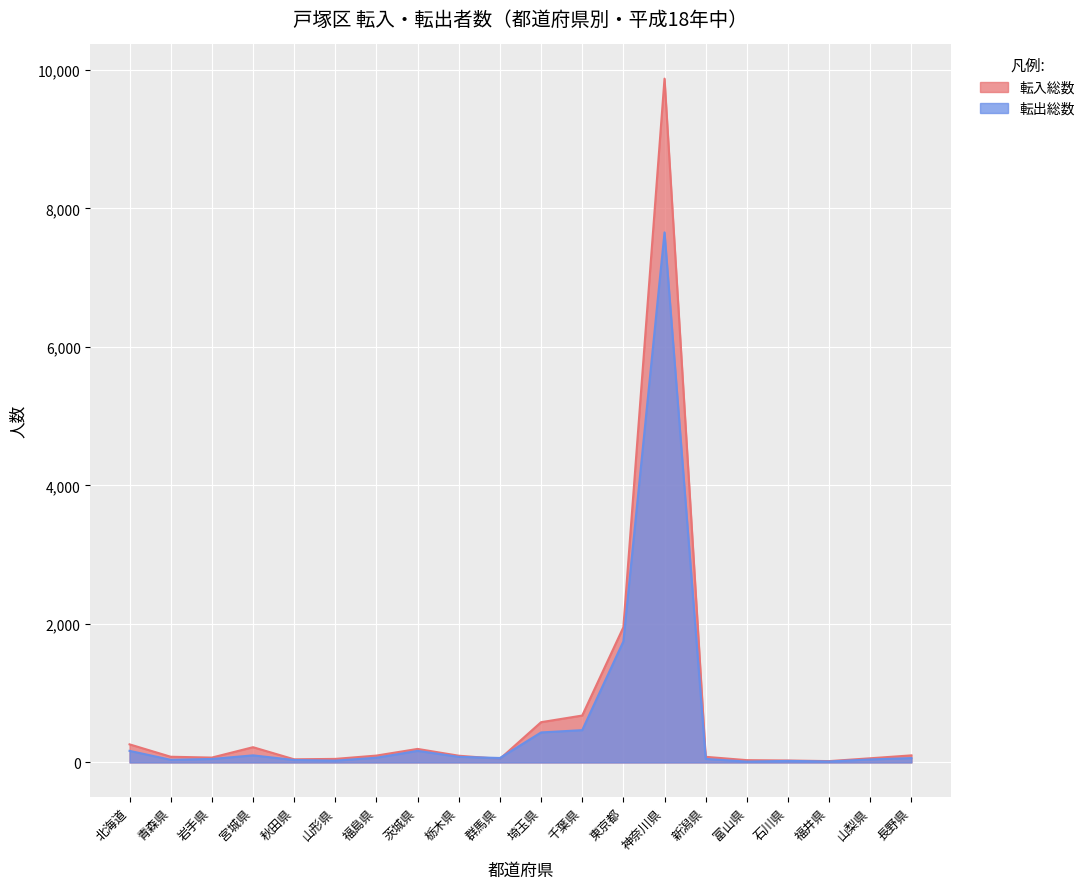

True or false: 転入総数 has more than 0 points higher than both neighbors.

True